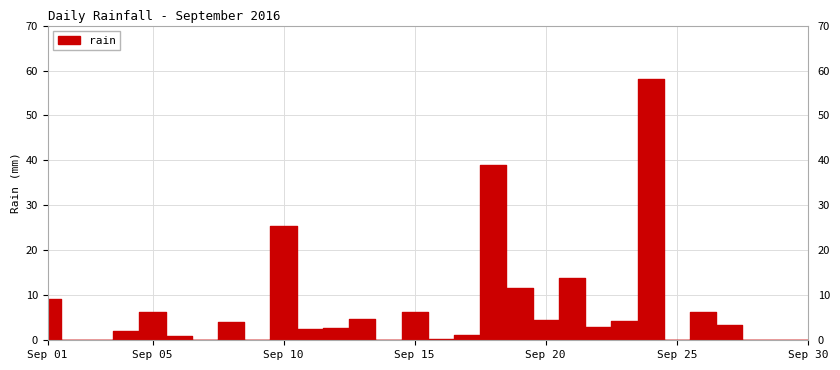

How many positive values are there?

21